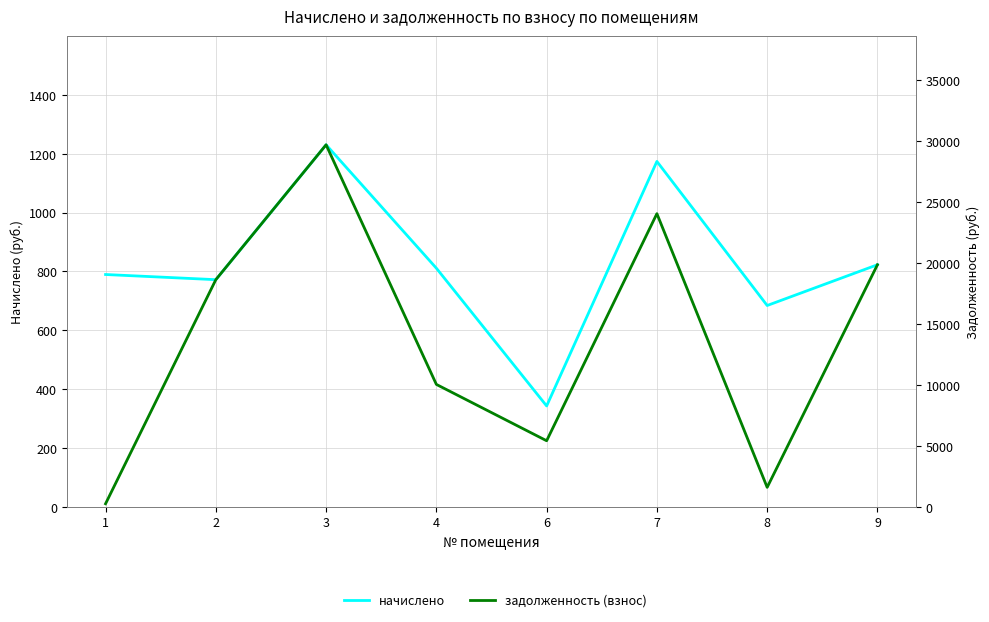

How many values in the задолженность (взнос) series are below 18646?

4